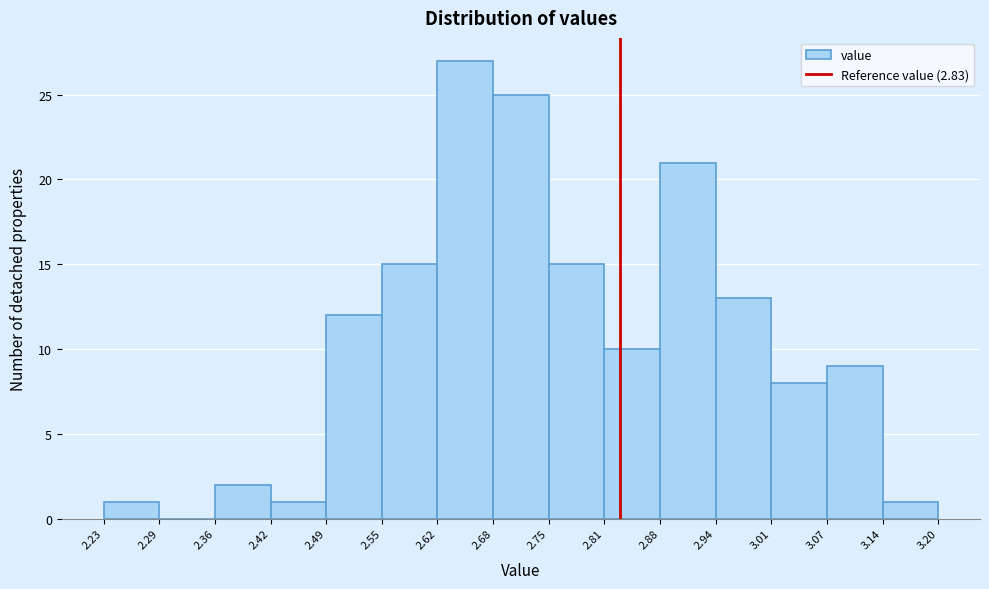

Reading left to right, list every bar in this chart as the range it spans on the x-axis followed by its height. The values are not printed on the chart, so give them approximately, as read against the axis.

2.23 to 2.29: 1
2.29 to 2.36: 0
2.36 to 2.42: 2
2.42 to 2.49: 1
2.49 to 2.55: 12
2.55 to 2.62: 15
2.62 to 2.68: 27
2.68 to 2.75: 25
2.75 to 2.81: 15
2.81 to 2.88: 10
2.88 to 2.94: 21
2.94 to 3.01: 13
3.01 to 3.07: 8
3.07 to 3.14: 9
3.14 to 3.20: 1